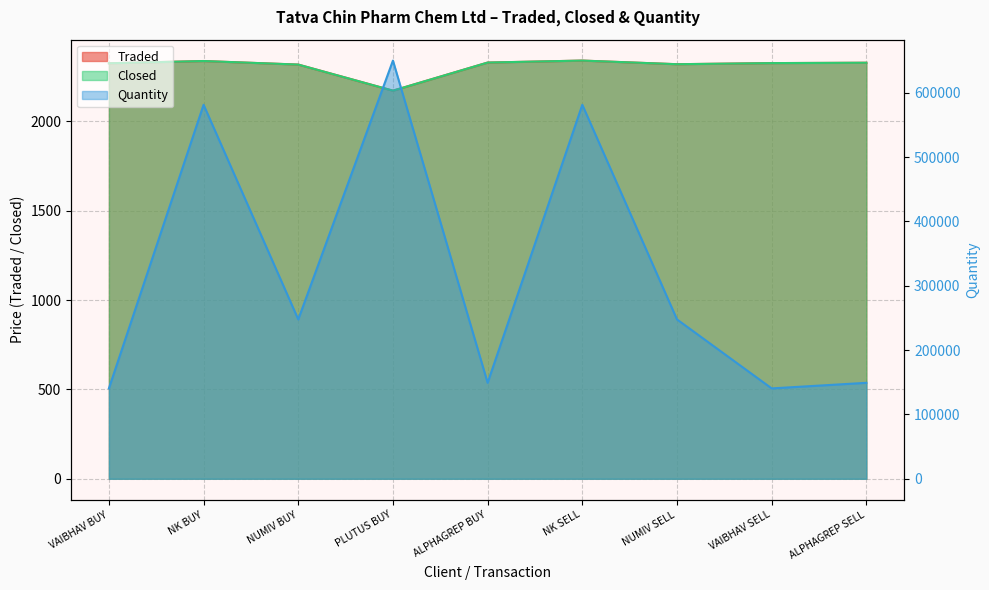

What is the difference between the highest and lowest values at ALPHAGREP BUY?

146815.9